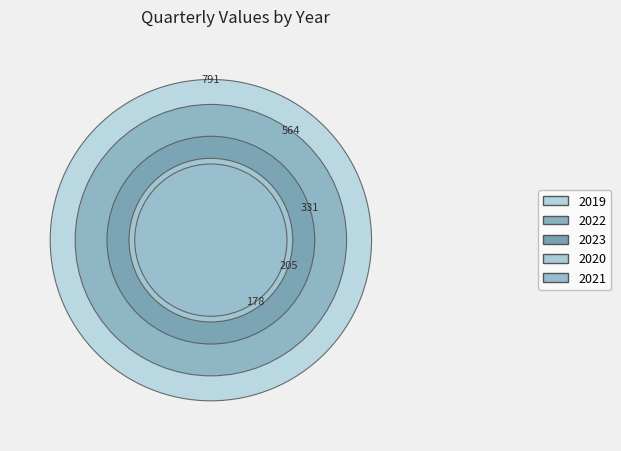

Between 2020 III and 2022 II, which is larger?

2022 II